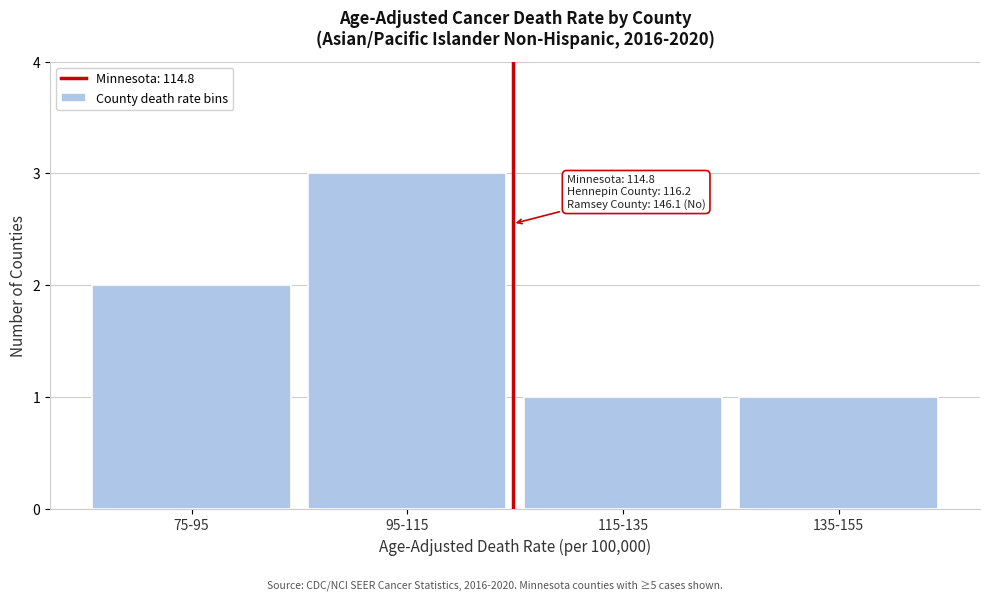

Reading left to right, what are all the values shown in this chart?

75-95=2	95-115=3	115-135=1	135-155=1